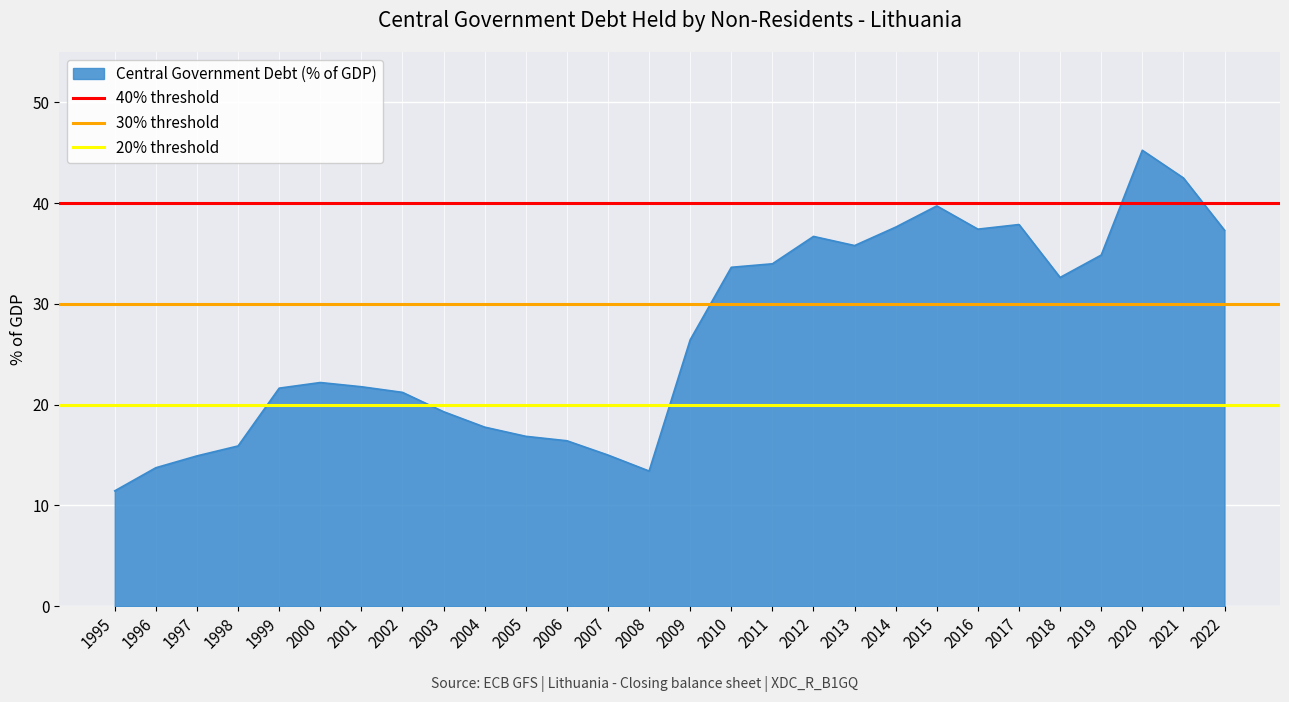

The value of 20% threshold at 1996 is 33. True or false?

False